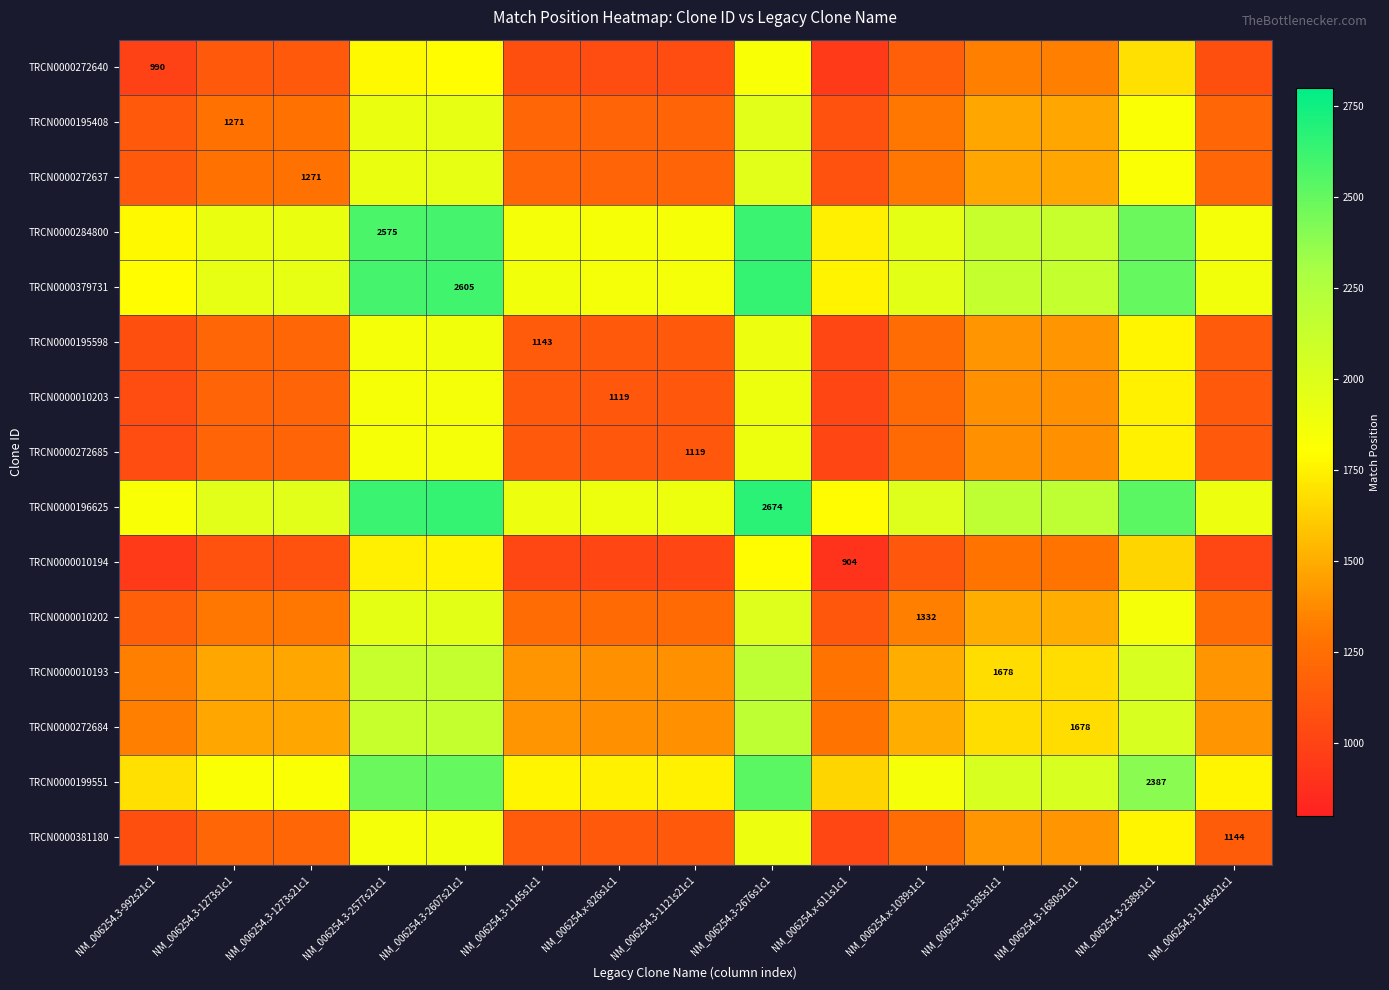

What is the smallest value displayed?

904.0